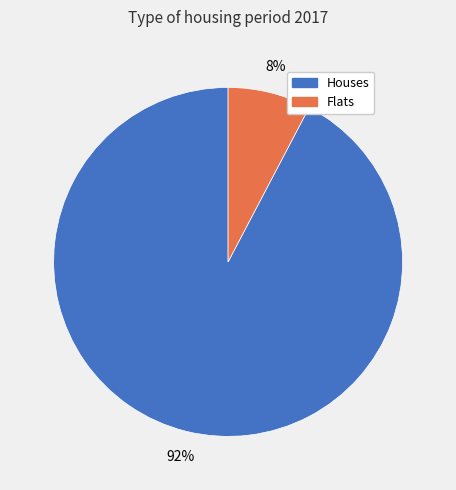

To the nearest percent, what is the average slice percentage?

50%